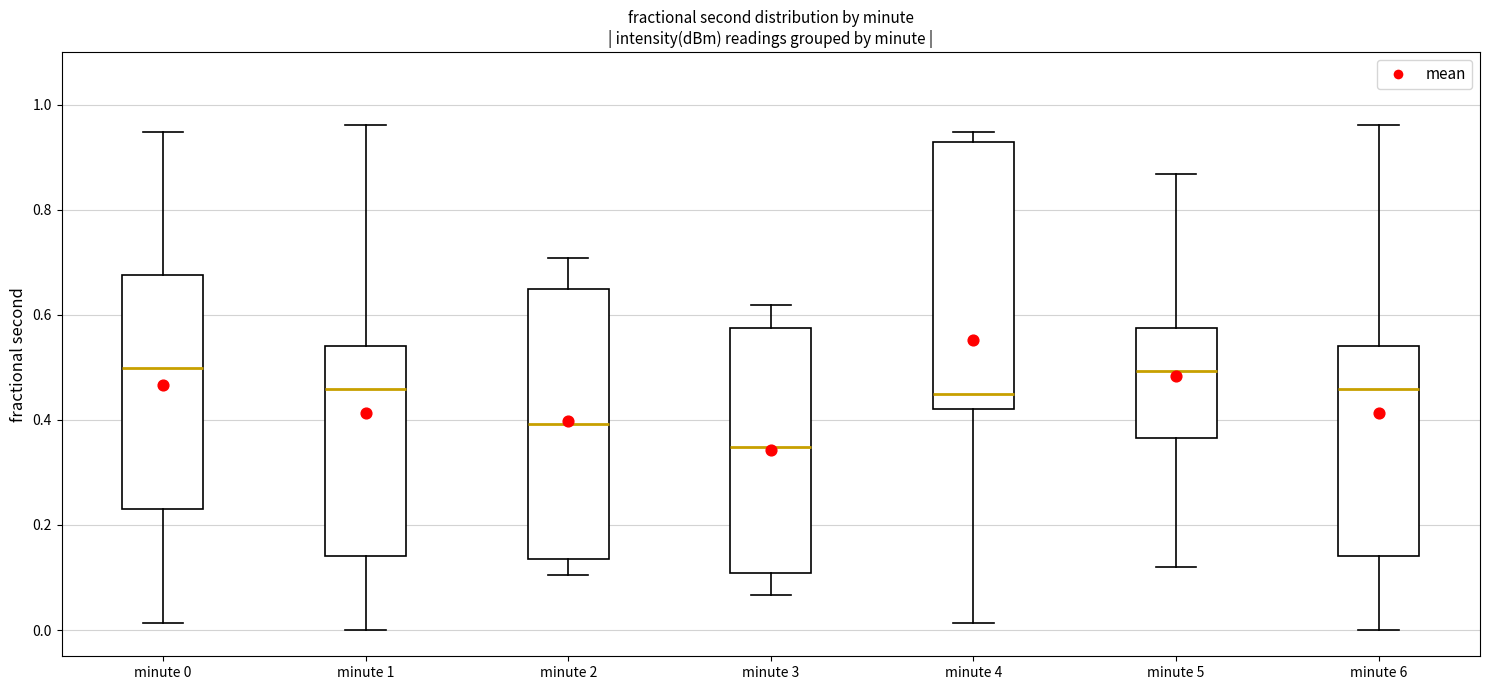

Reading left to right, read every box against the y-axis: the position of its median line, the range the box covers, and the ends of its whiskers. The values are not printed on the chart, so give them approximately, as read against the axis.

minute 0: median 0.50, box 0.22 to 0.68, whiskers 0.02 to 0.94
minute 1: median 0.46, box 0.14 to 0.54, whiskers 0.00 to 0.96
minute 2: median 0.40, box 0.14 to 0.64, whiskers 0.10 to 0.70
minute 3: median 0.34, box 0.10 to 0.58, whiskers 0.06 to 0.62
minute 4: median 0.44, box 0.42 to 0.92, whiskers 0.02 to 0.94
minute 5: median 0.50, box 0.36 to 0.58, whiskers 0.12 to 0.86
minute 6: median 0.46, box 0.14 to 0.54, whiskers 0.00 to 0.96